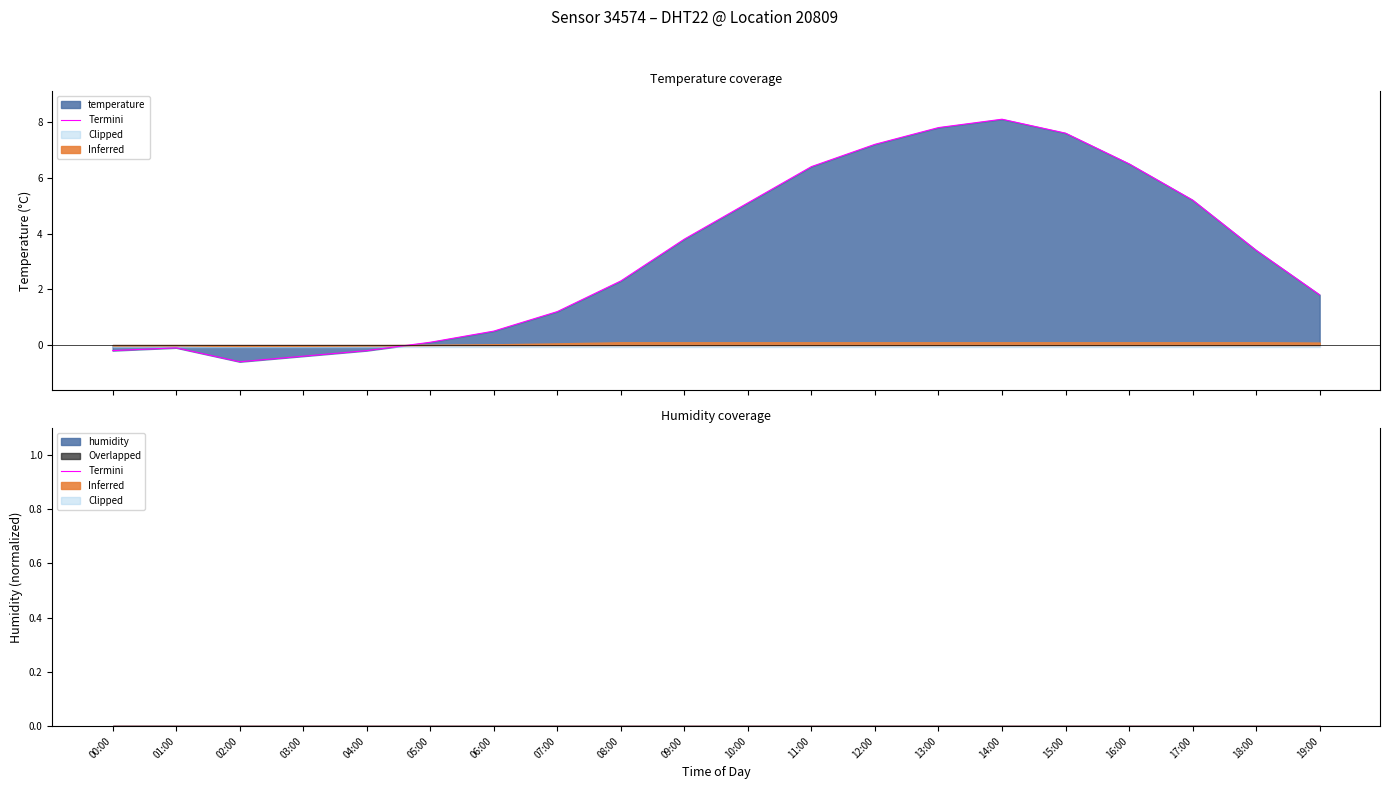

Reading right to left, list all the values displayed in this chart.

19:00=1.8	18:00=3.4	17:00=5.2	16:00=6.5	15:00=7.6	14:00=8.1	13:00=7.8	12:00=7.2	11:00=6.4	10:00=5.1	09:00=3.8	08:00=2.3	07:00=1.2	06:00=0.5	05:00=0.1	04:00=-0.2	03:00=-0.4	02:00=-0.6	01:00=-0.1	00:00=-0.2